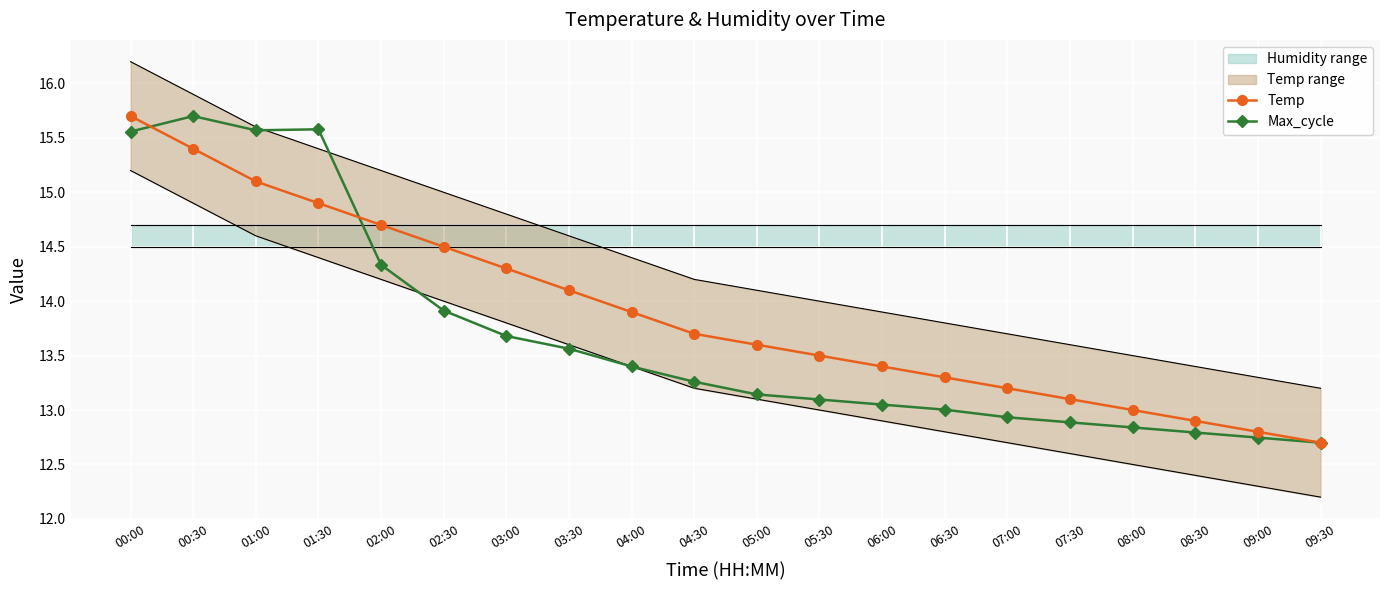

Where is Temp nearest to the value 14?

03:30